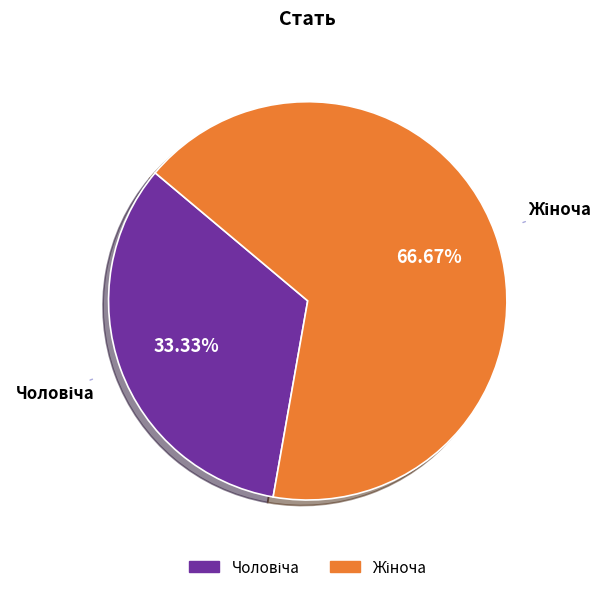

How many segments does this pie chart have?

2